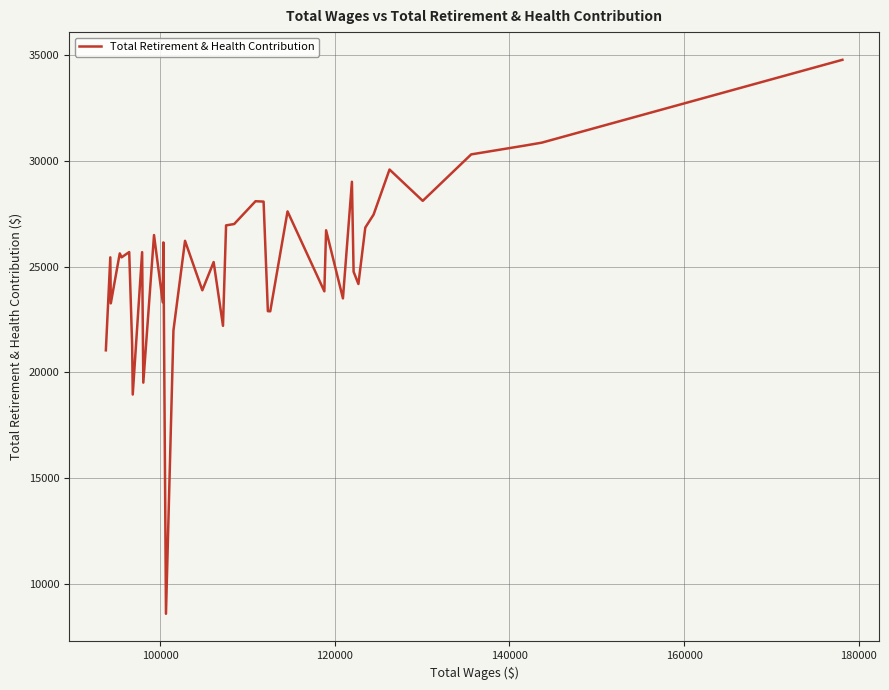

What is the maximum value shown in the chart?

34782